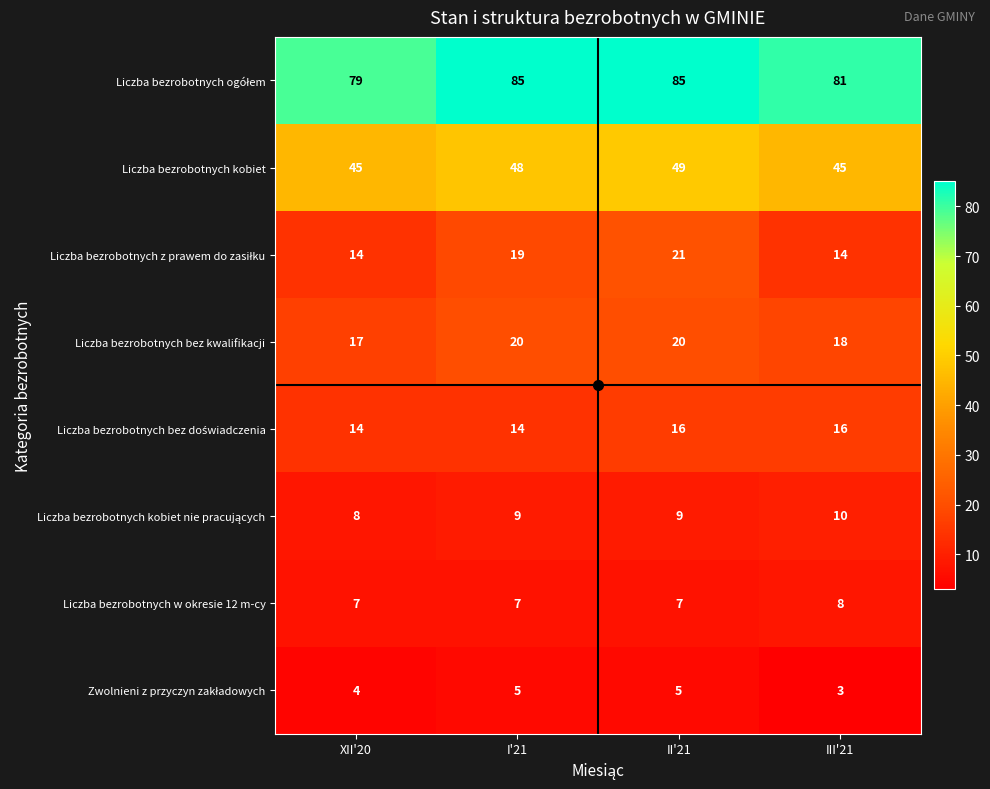

What is the difference between the highest and lowest values at II'21?

80